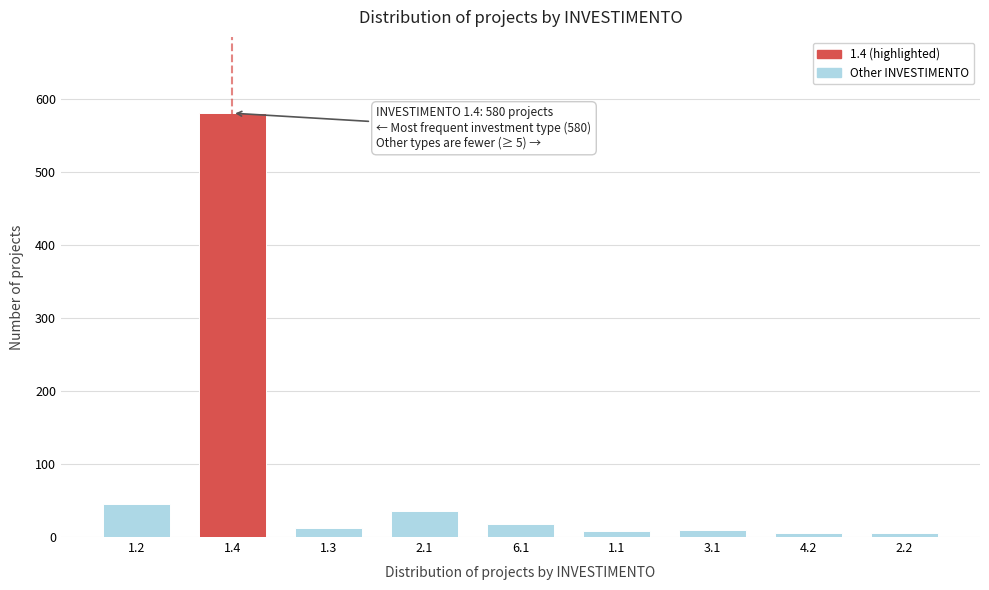

What is the sum of all values?

718